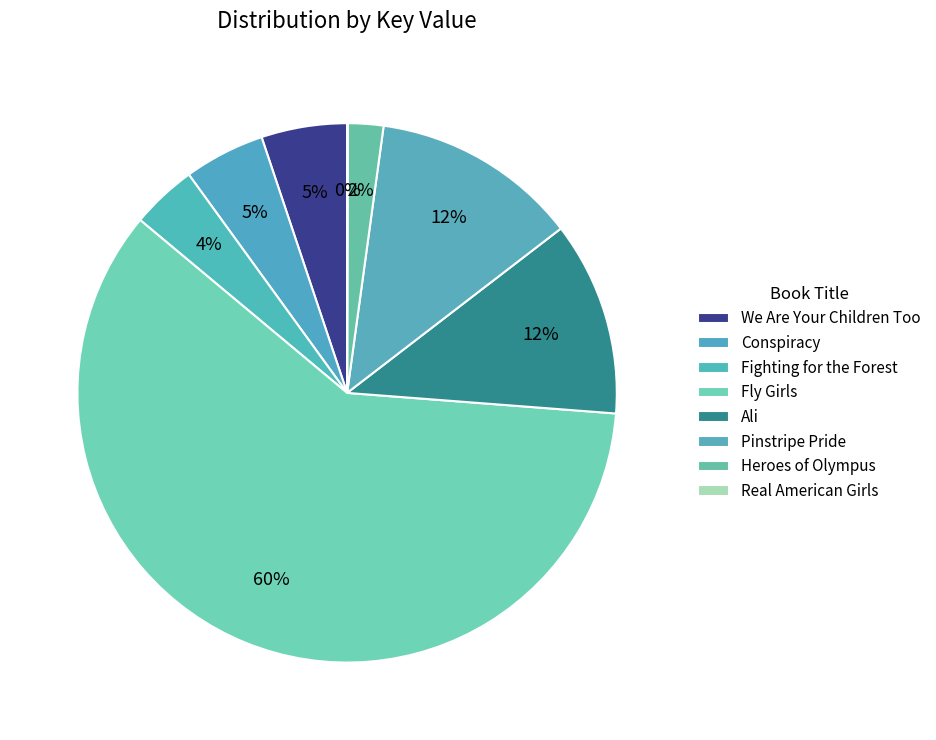

Rank the categories by value from lowest to highest.

Real American Girls, Heroes of Olympus, Fighting for the Forest, Conspiracy, We Are Your Children Too, Ali, Pinstripe Pride, Fly Girls